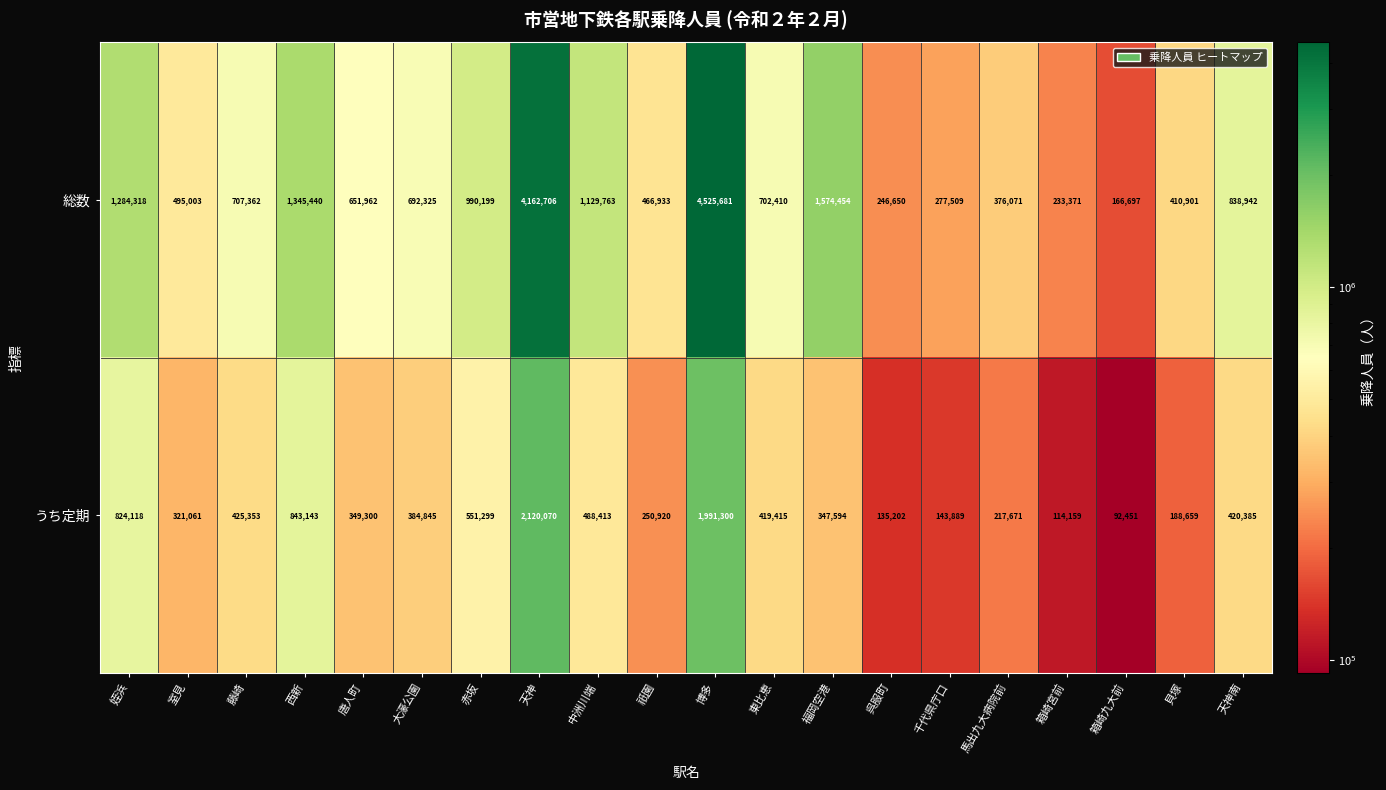

Where does the 総数 series first go above 702410?

姪浜